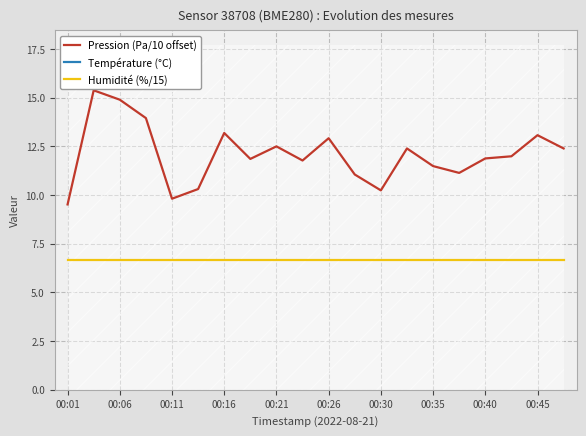

True or false: Humidité (%/15) and Température (°C) cross at least once.

False